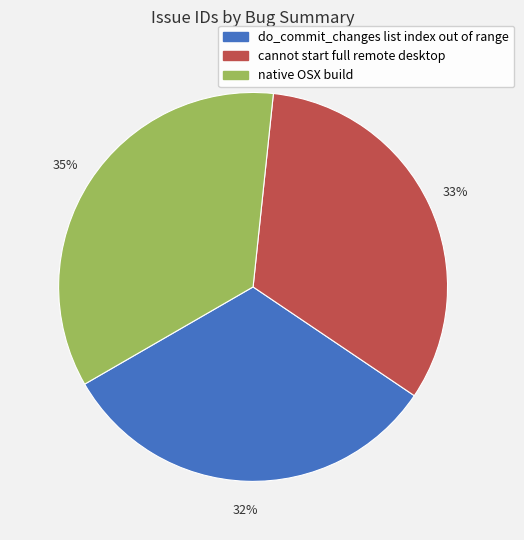

Rank the categories by value from lowest to highest.

do_commit_changes list index out of range, cannot start full remote desktop, native OSX build